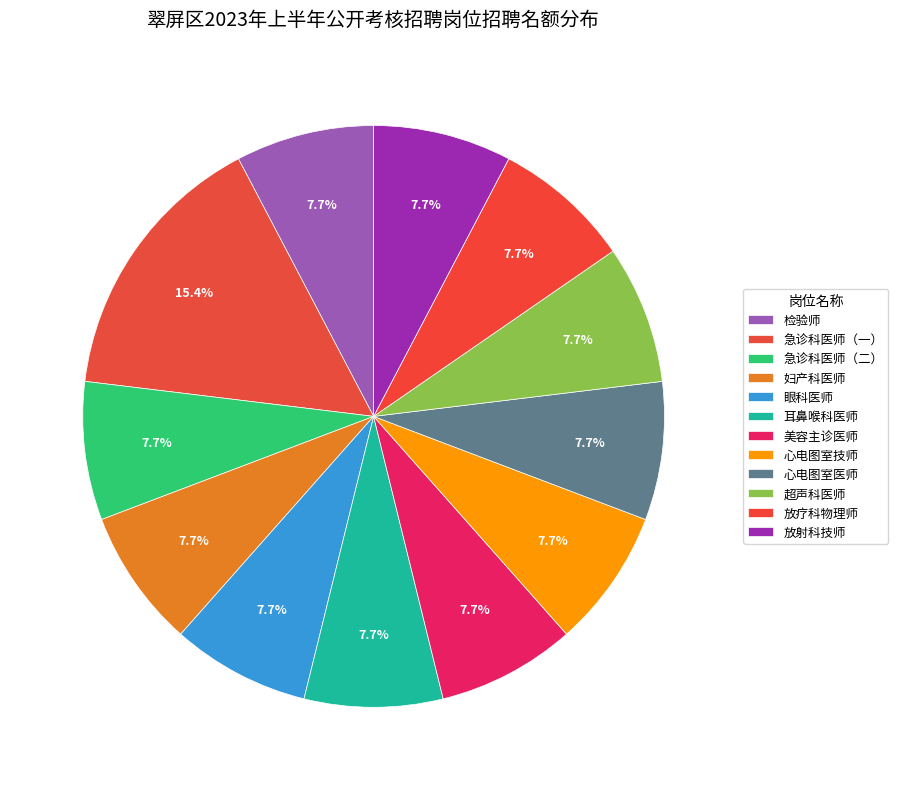

Count the number of slices in the pie.

12